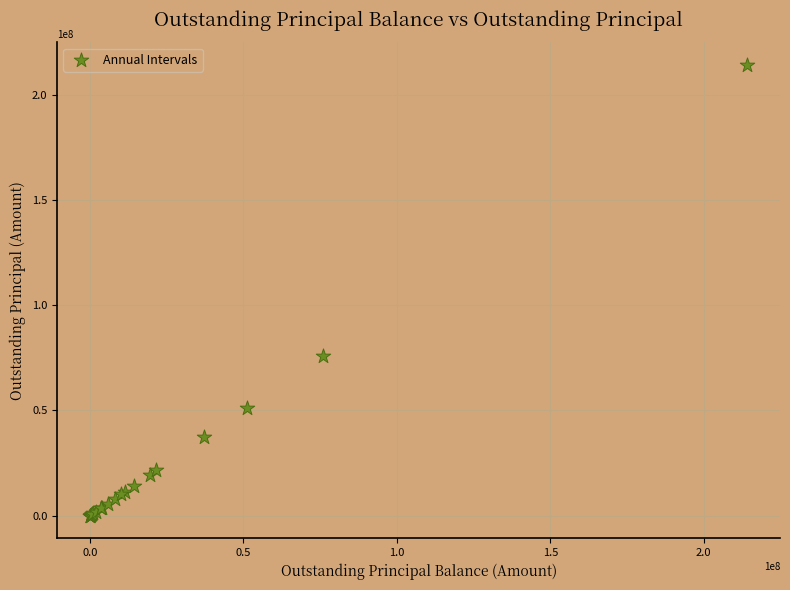

What Y value in the scatter plot is closest to 107039155?

75773308.6